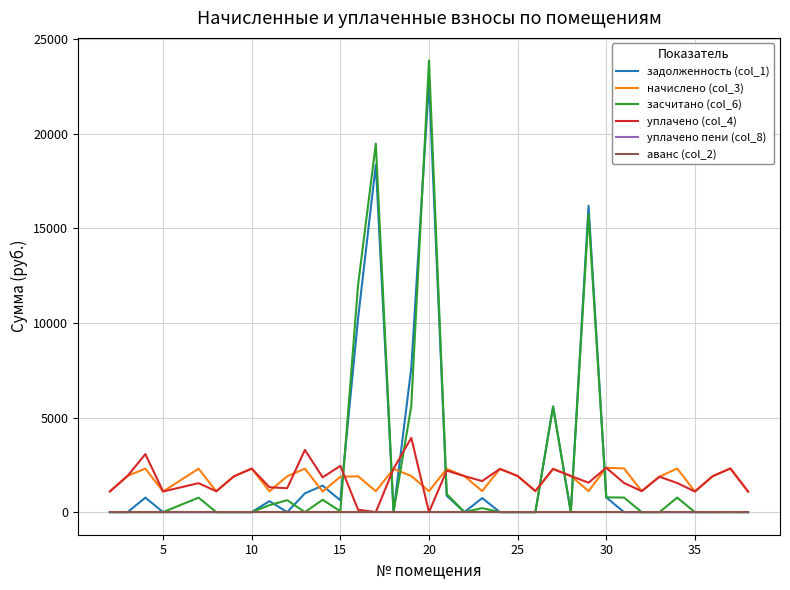

At how many categories does at least one series exceed 9286?

4